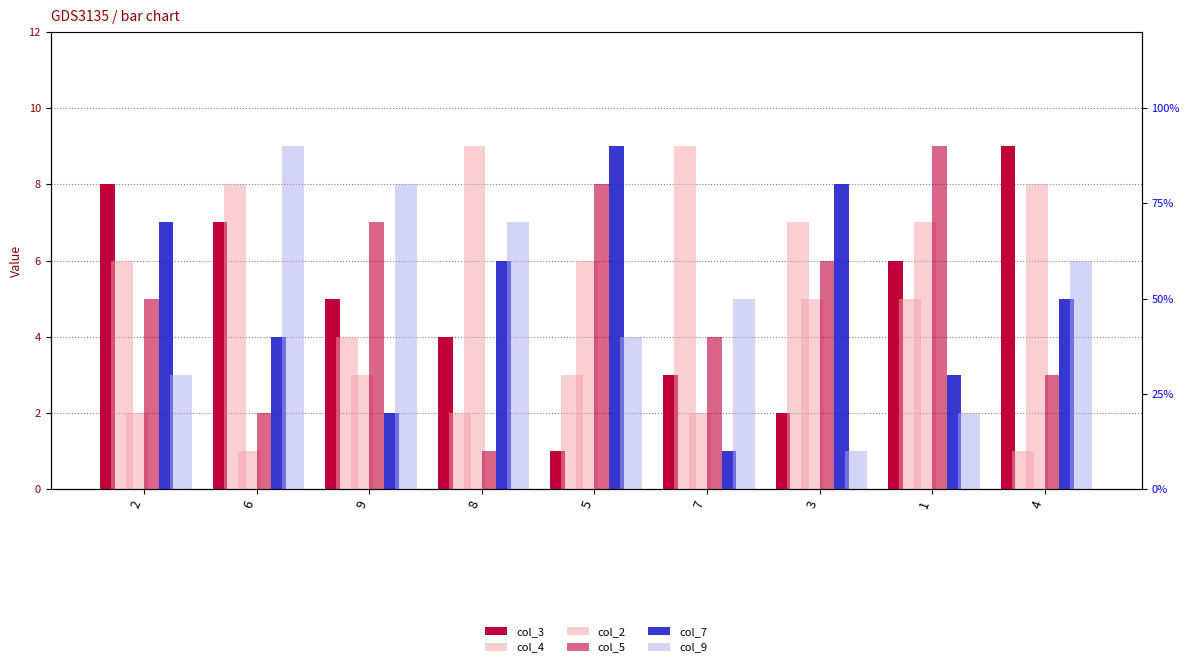

What is the difference between the col_3 values at 8 and 9?

1